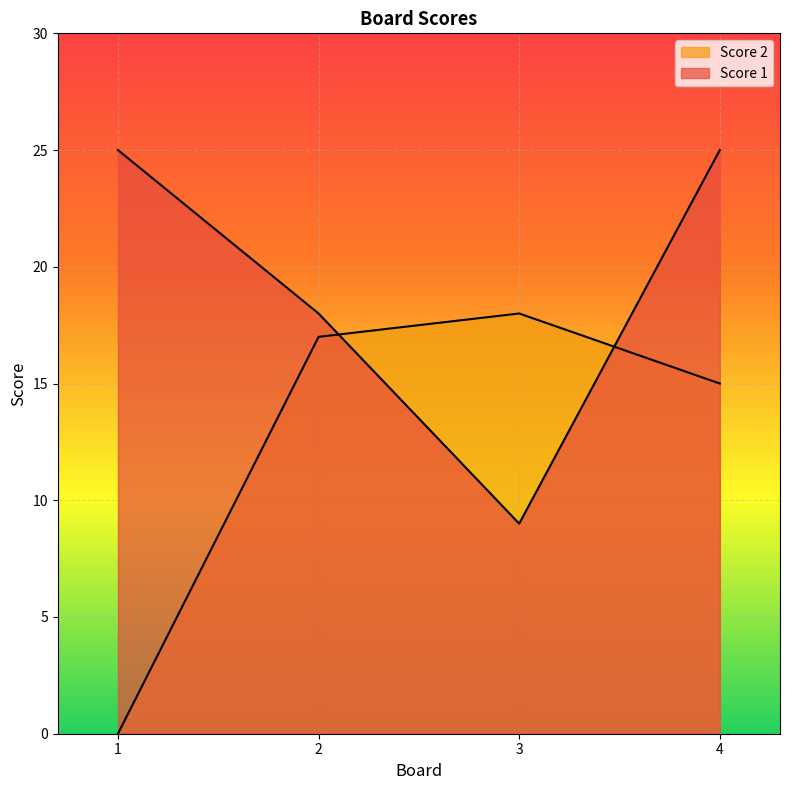

What are all the series names shown in the legend?

Score 1, Score 2